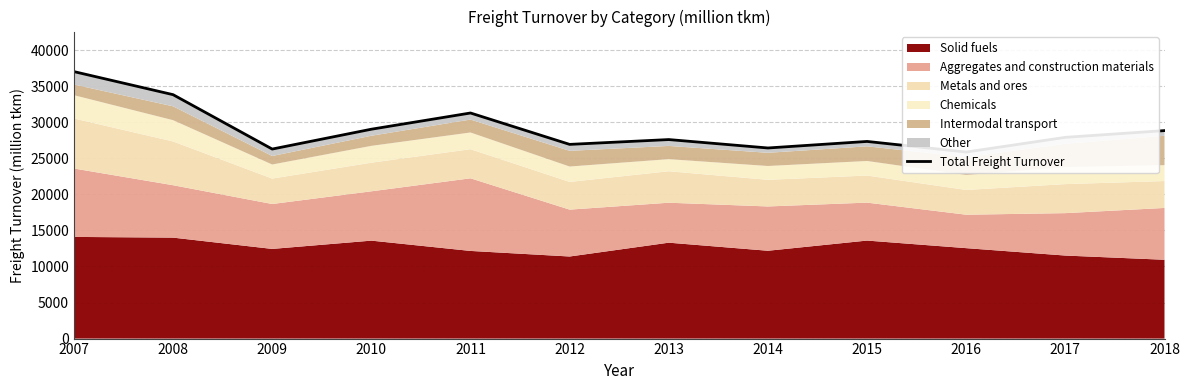

How many data points are less than 27907?

6